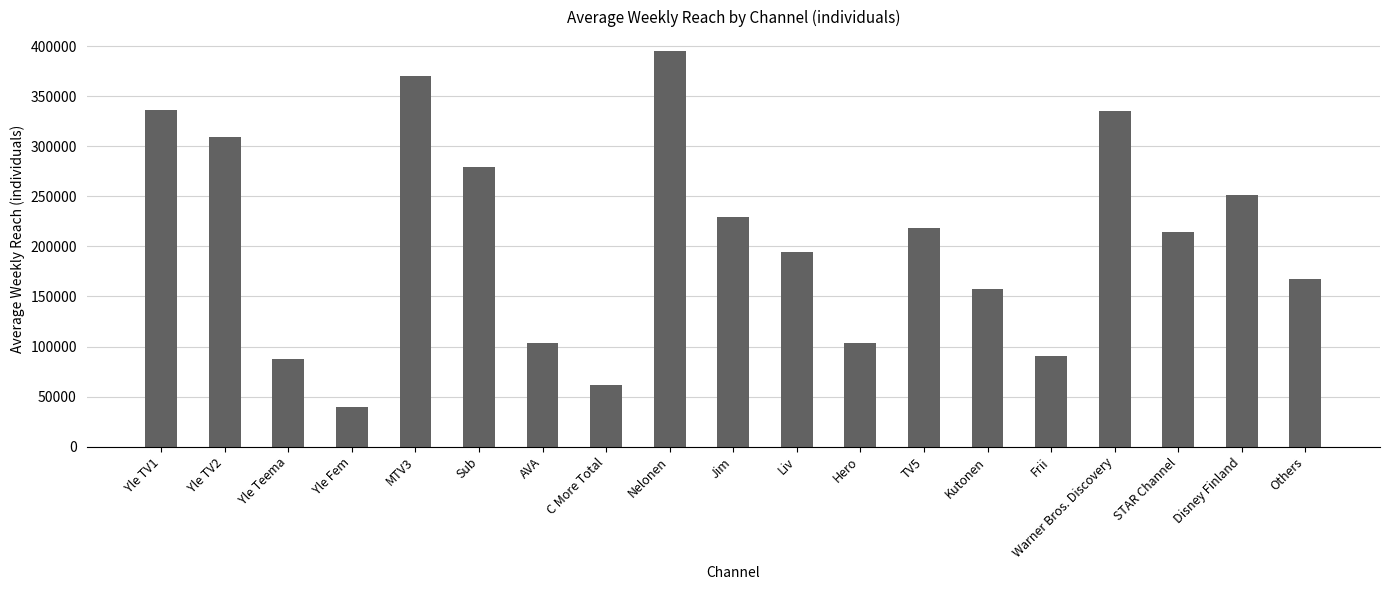

How many bars are there in total?

19